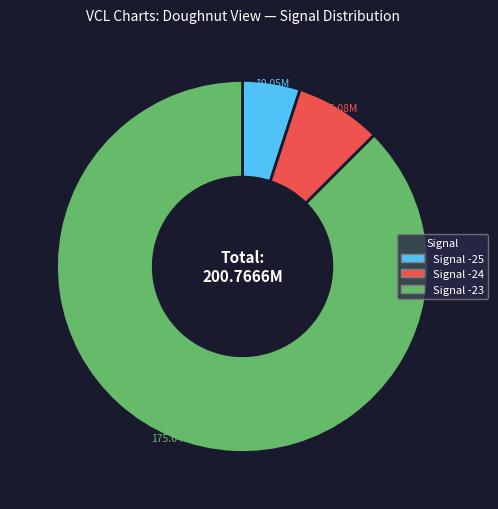

How many segments does this pie chart have?

3